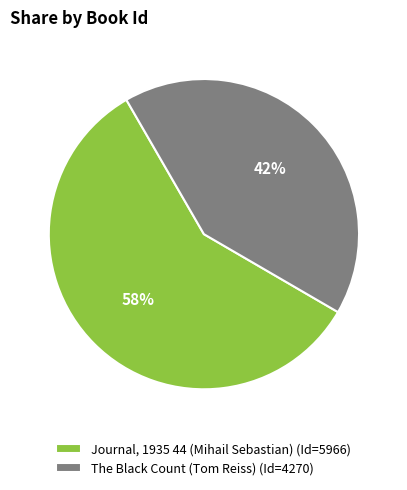

Count the number of slices in the pie.

2